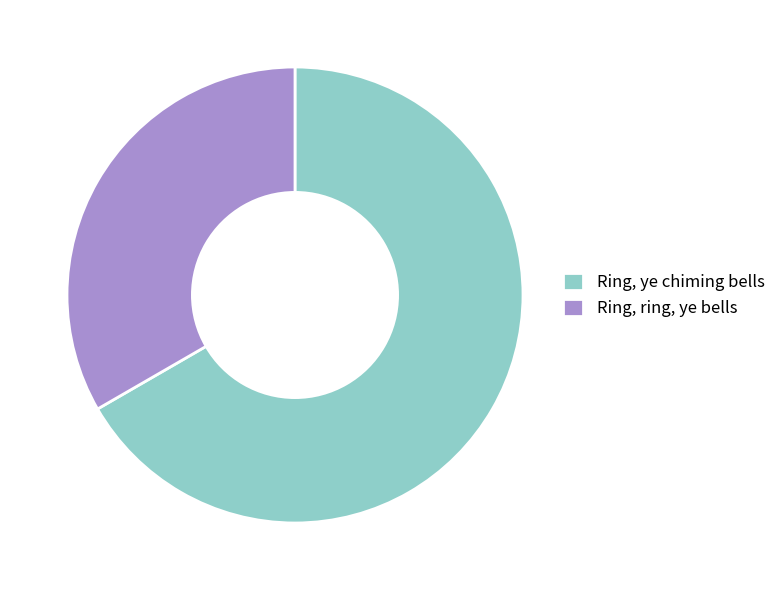

Which slice is the largest?

Ring, ye chiming bells